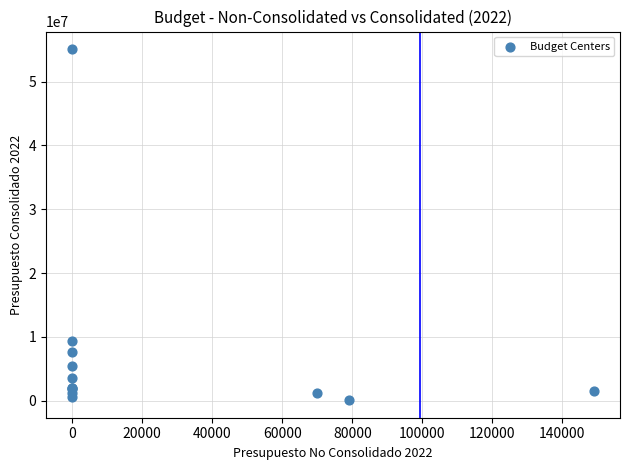

What Y value in the scatter plot is closest to 27592259?

9393623.7